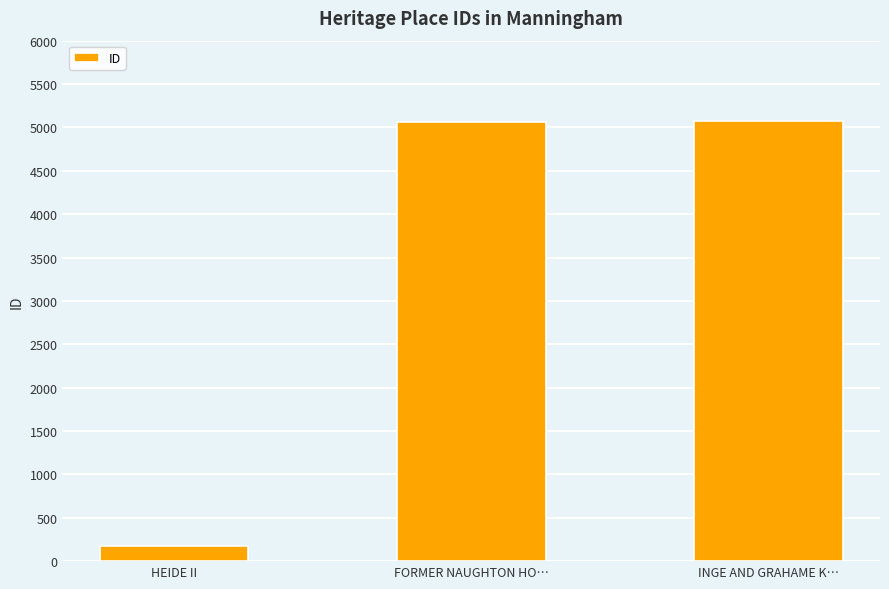

What position from the right is FORMER NAUGHTON HO…?

2